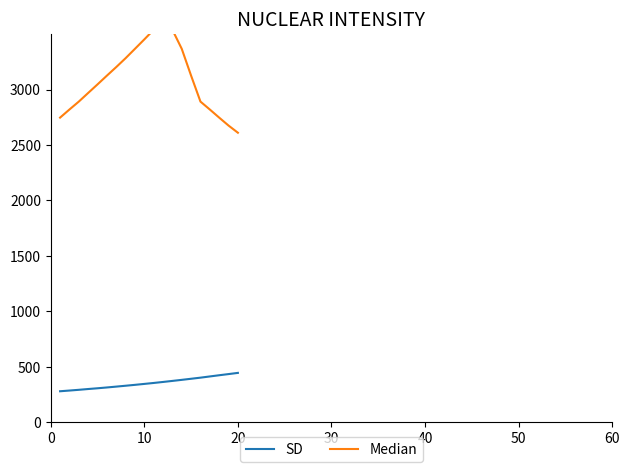

How many lines are shown in the chart?

2